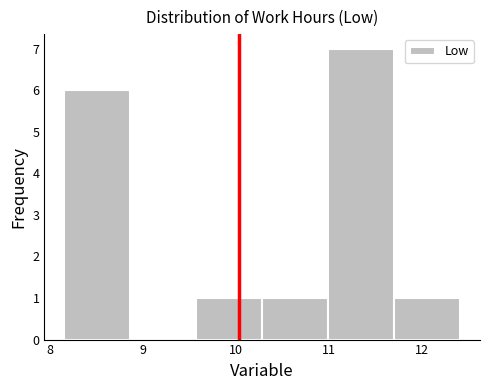

Reading left to right, transcribe this chart: for each bar, give the range it covers on the x-axis and its height. Neither the bar edges nor the heights are printed on the chart, so give them approximately, as read against the axes.

8.15 to 8.86: 6
8.86 to 9.57: 0
9.57 to 10.28: 1
10.28 to 10.99: 1
10.99 to 11.70: 7
11.70 to 12.41: 1